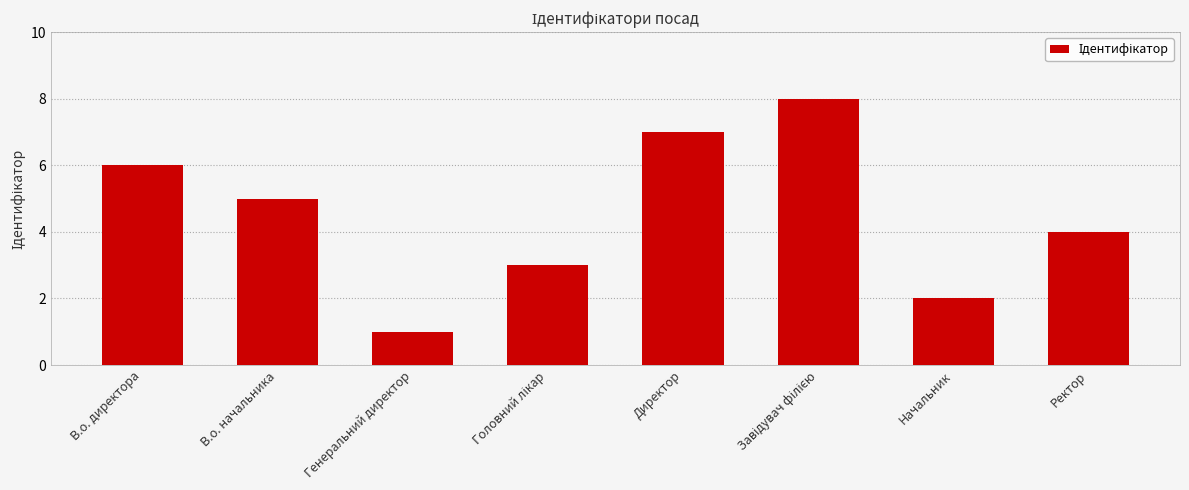

What is the difference between the second highest and minimum values?

6